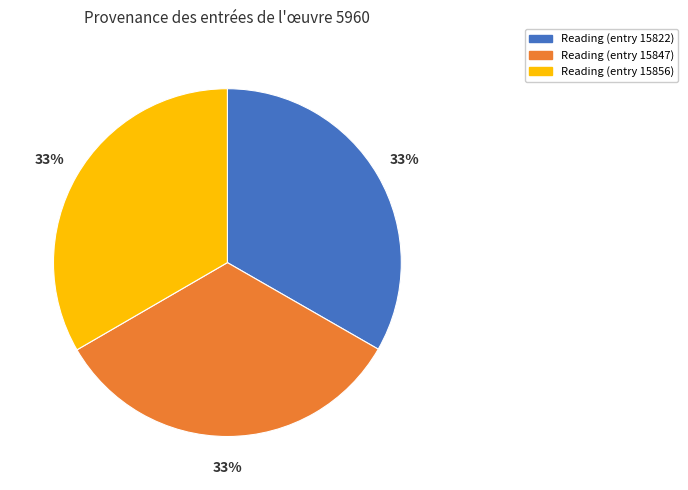

Is it true that Reading (entry 15847) is 39% of the pie?

False